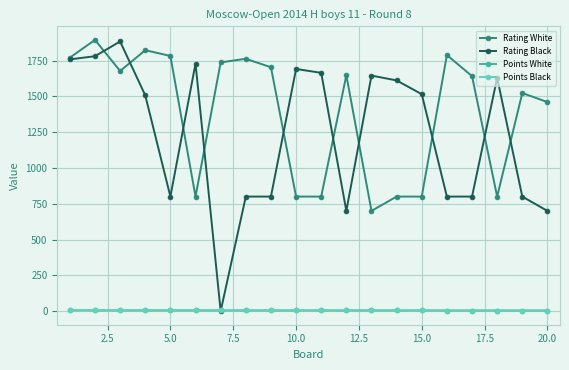

What is the maximum value shown in the chart?

1894.0